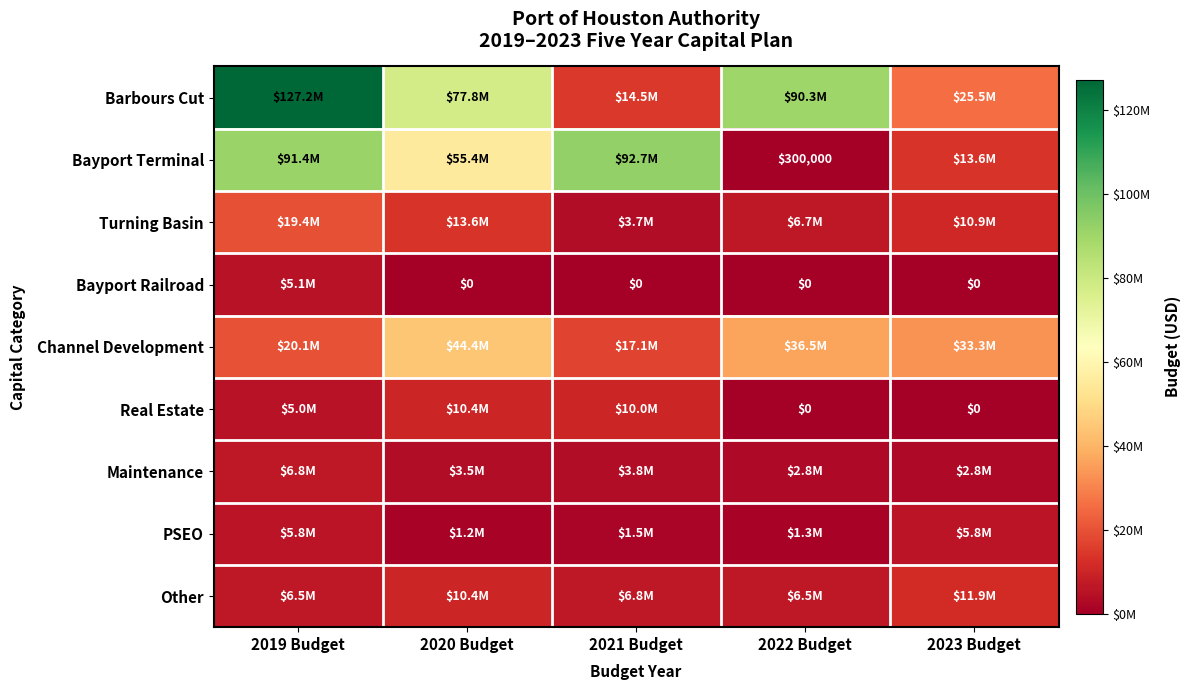

Which label corresponds to the smallest value in the chart?

2020 Budget